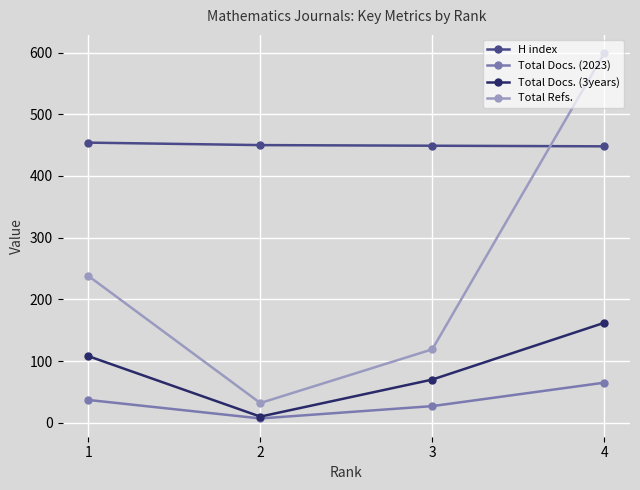

Which series has the widest spread of values?

Total Refs.